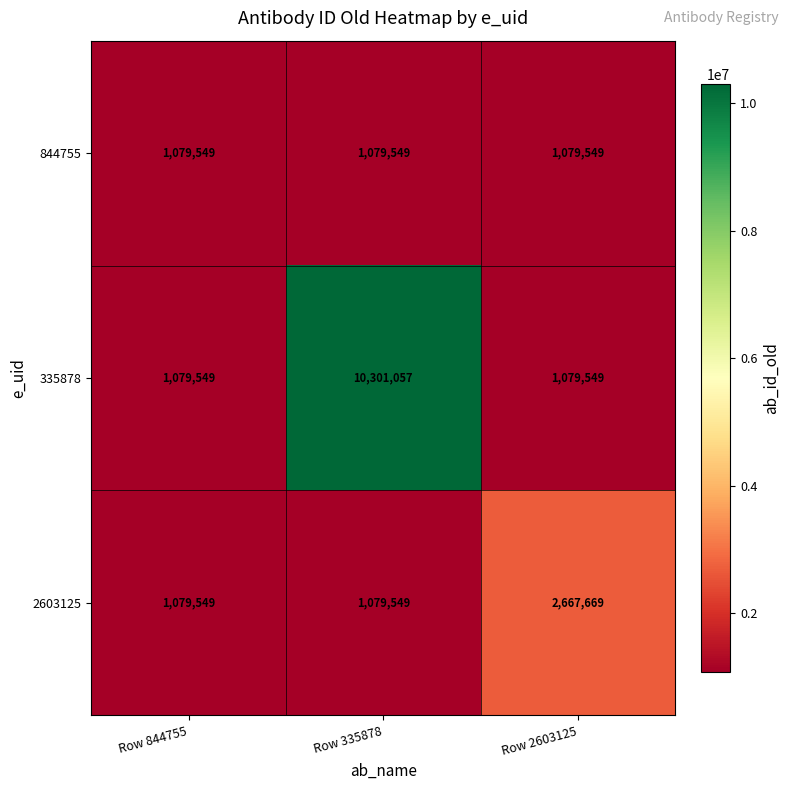

What is the sum of all 335878 values?

12460155